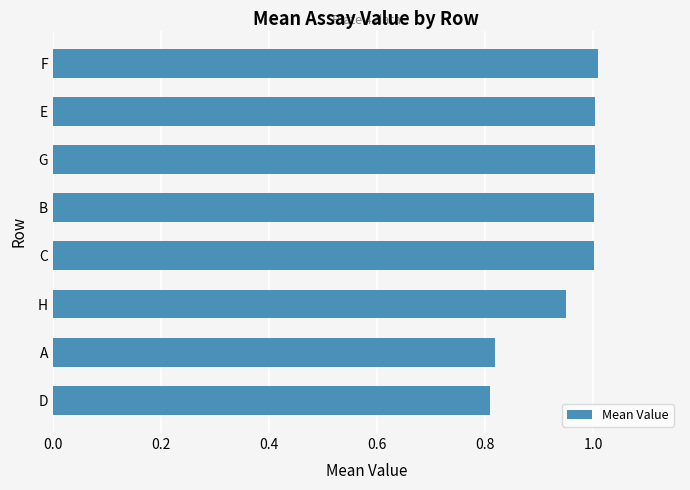

What is the change in value from H to B?

+0.1